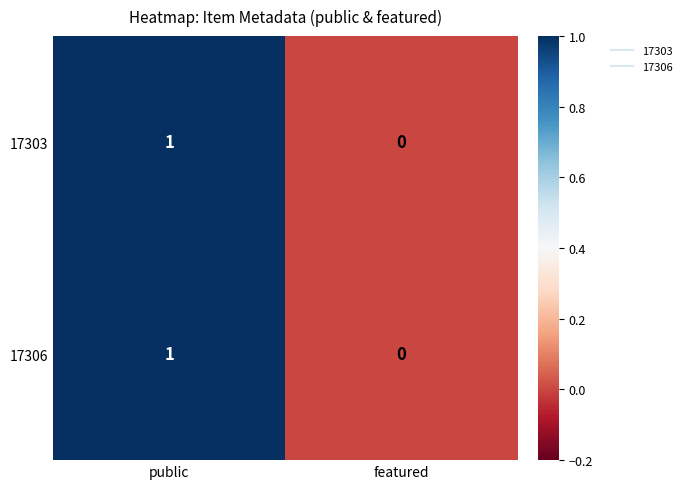

Reading left to right, what are all the values shown in this chart?

17303: 1	0
17306: 1	0